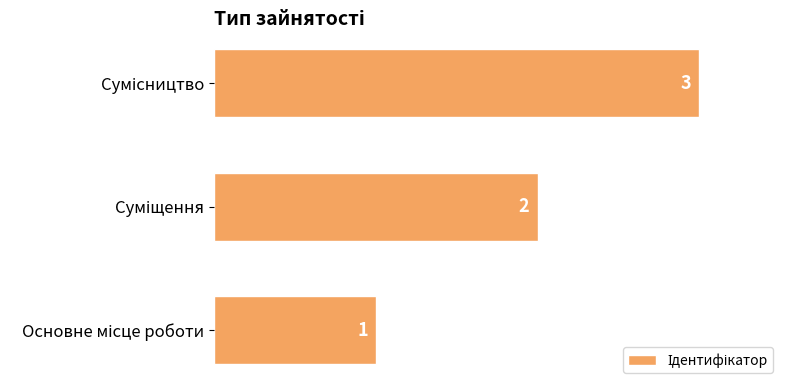

How many values are between 1 and 3?

3